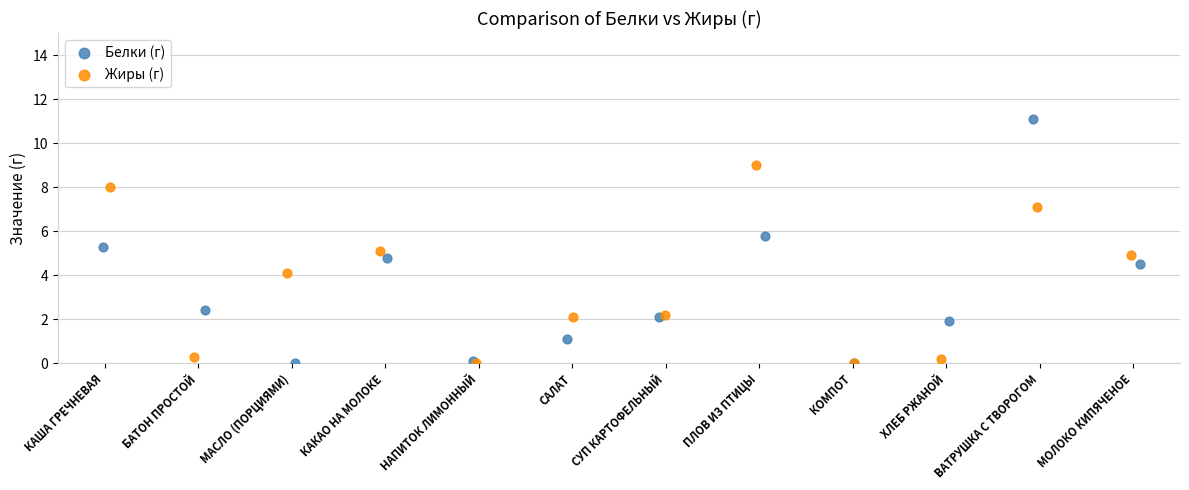

Which series has the largest Y range (max minus min)?

Белки (г)